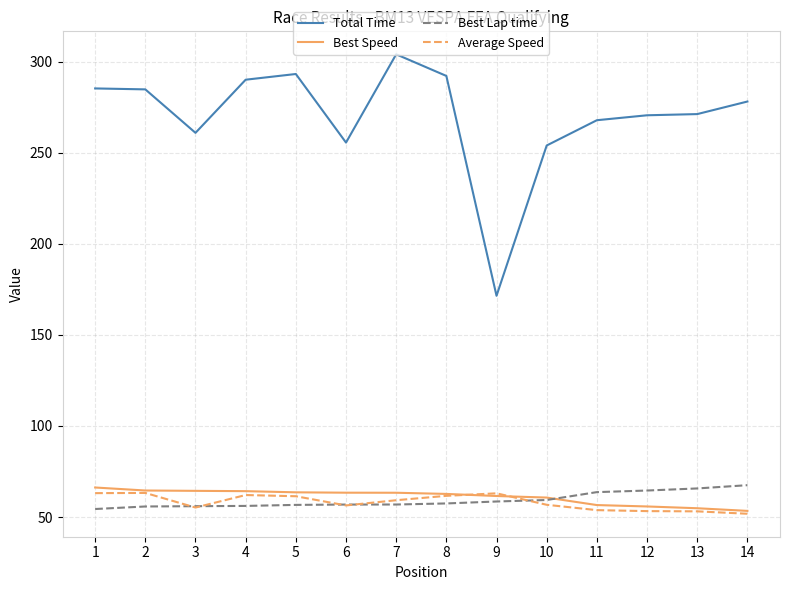

What is the total value across all series at 5?

474.8